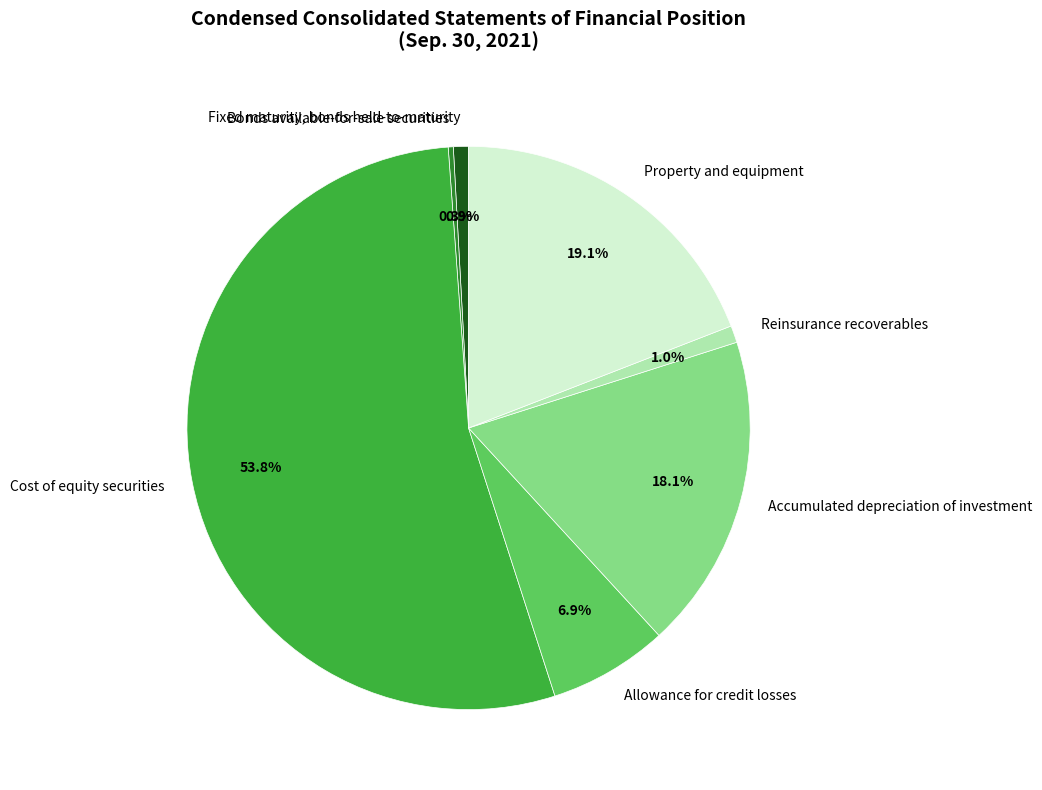

Count the number of slices in the pie.

7